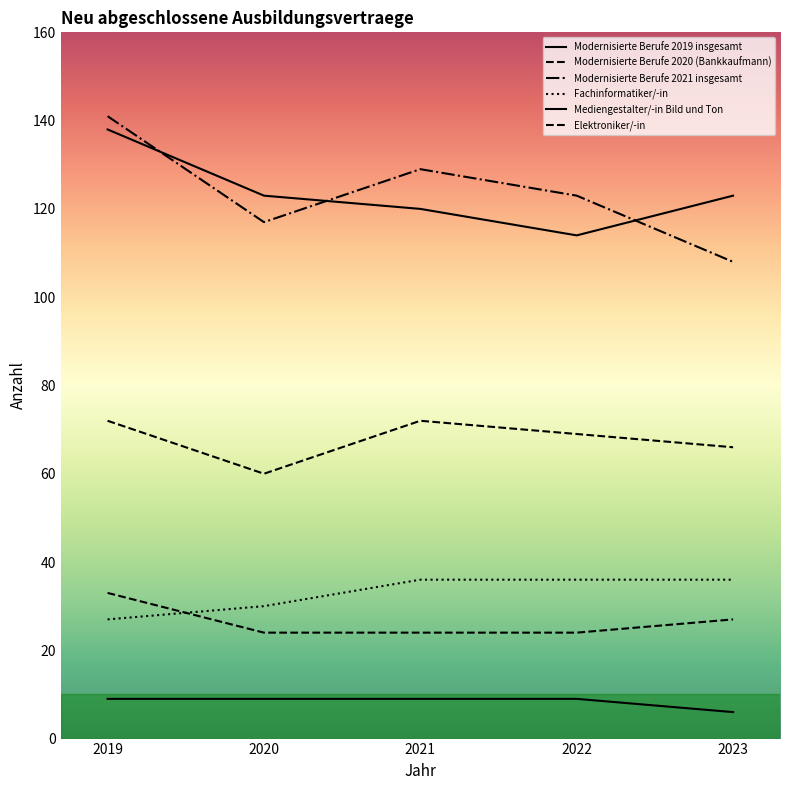

Reading left to right, extract all data points from this chart.

Modernisierte Berufe 2019 insgesamt: 2019=9	2020=9	2021=9	2022=9	2023=6
Modernisierte Berufe 2020 (Bankkaufmann): 2019=33	2020=24	2021=24	2022=24	2023=27
Modernisierte Berufe 2021 insgesamt: 2019=141	2020=117	2021=129	2022=123	2023=108
Fachinformatiker/-in: 2019=27	2020=30	2021=36	2022=36	2023=36
Mediengestalter/-in Bild und Ton: 2019=138	2020=123	2021=120	2022=114	2023=123
Elektroniker/-in: 2019=72	2020=60	2021=72	2022=69	2023=66